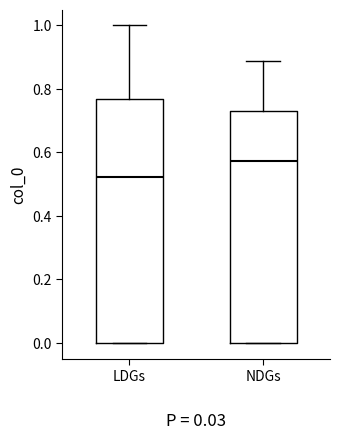

Which box has the highest median line?

NDGs